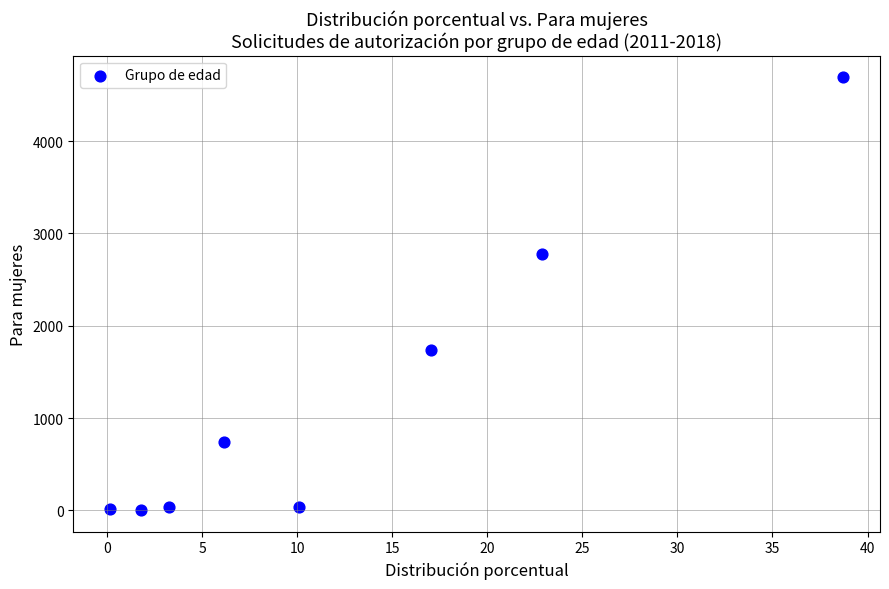

What is the range of X values (max minus min)?

38.6